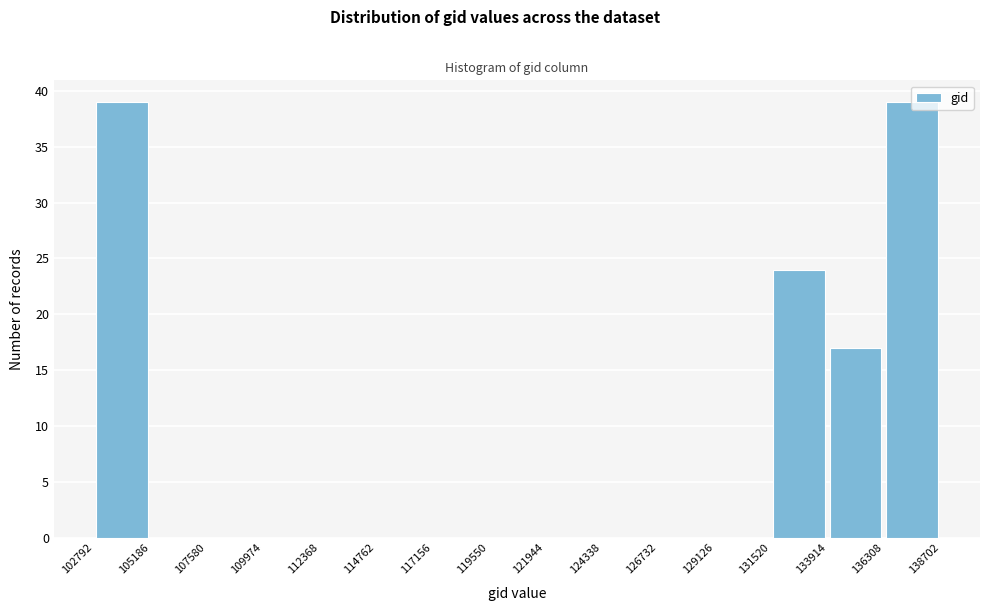

Reading left to right, transcribe this chart: for each bar, give the range it covers on the x-axis and its height. The values are not printed on the chart, so give them approximately, as read against the axis.

102792 to 105186: 39
105186 to 107580: 0
107580 to 109974: 0
109974 to 112368: 0
112368 to 114762: 0
114762 to 117156: 0
117156 to 119550: 0
119550 to 121944: 0
121944 to 124338: 0
124338 to 126732: 0
126732 to 129126: 0
129126 to 131520: 0
131520 to 133914: 24
133914 to 136308: 17
136308 to 138702: 39